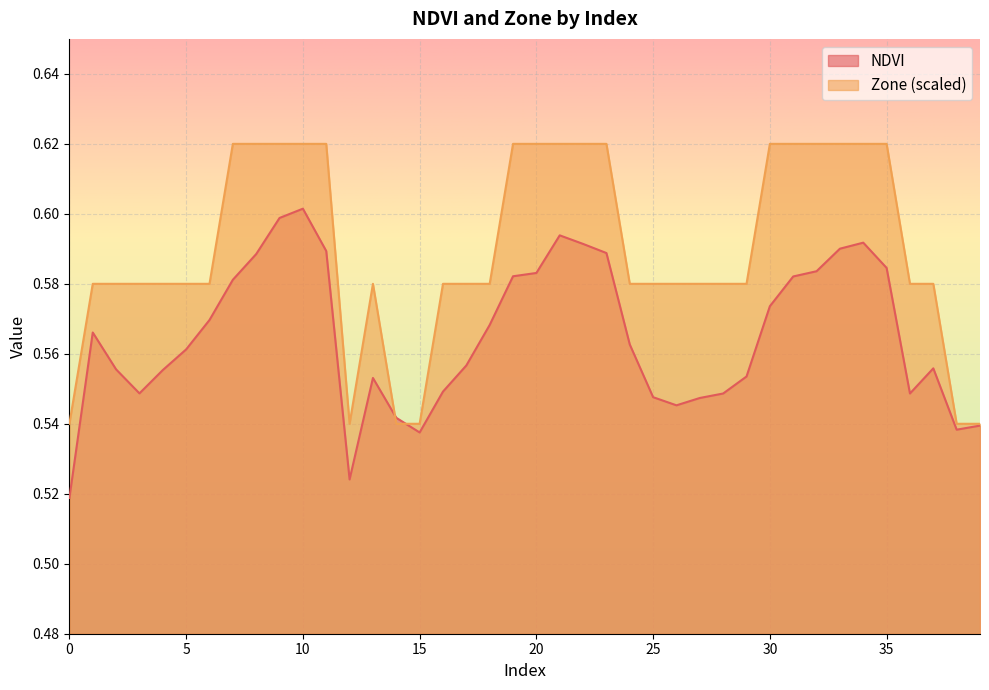

What is the value of the NDVI point at the 14th from the left?

0.6